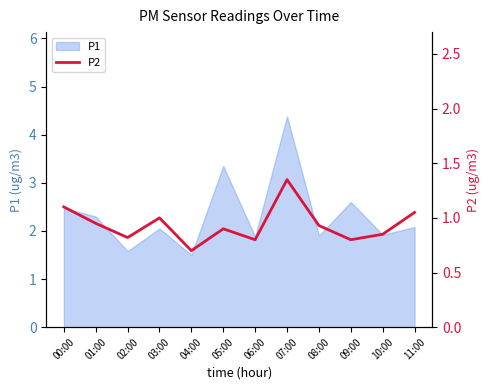

The P1 series shows 2.0 at 03:00. True or false?

True